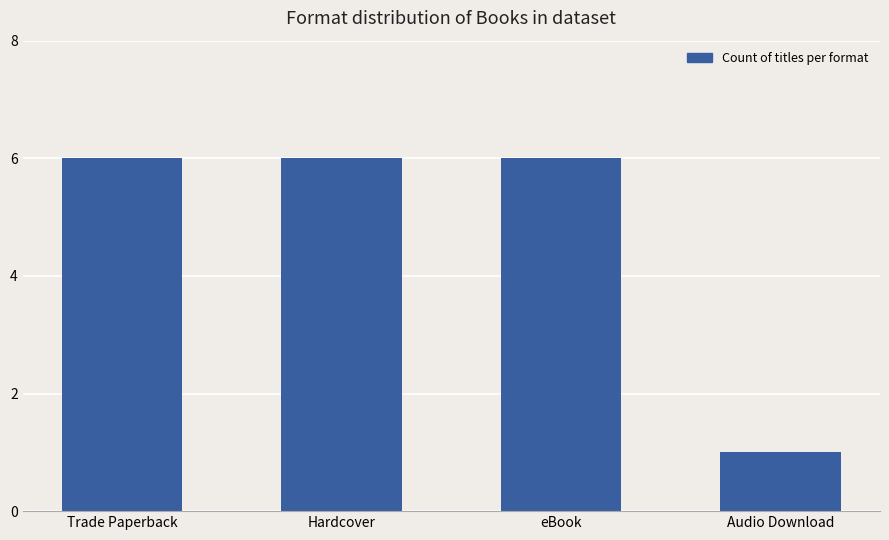

At which label is the value closest to 3?

Audio Download